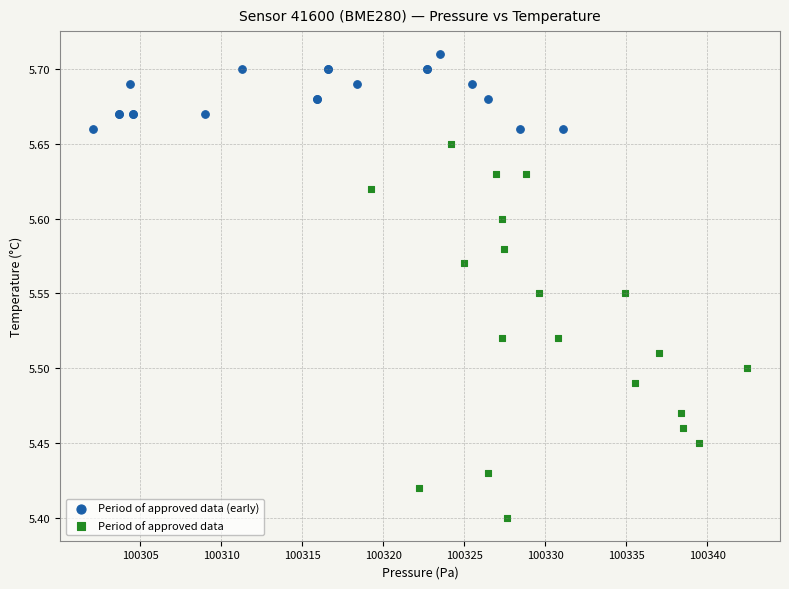

Which series contains the lowest Y value?

Period of approved data